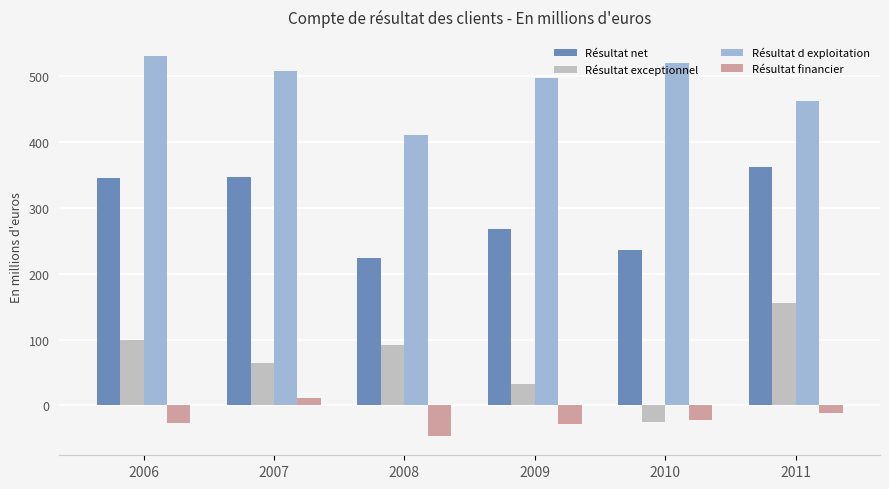

Rank the series by their average value, from highest to lowest.

Résultat d exploitation, Résultat net, Résultat exceptionnel, Résultat financier